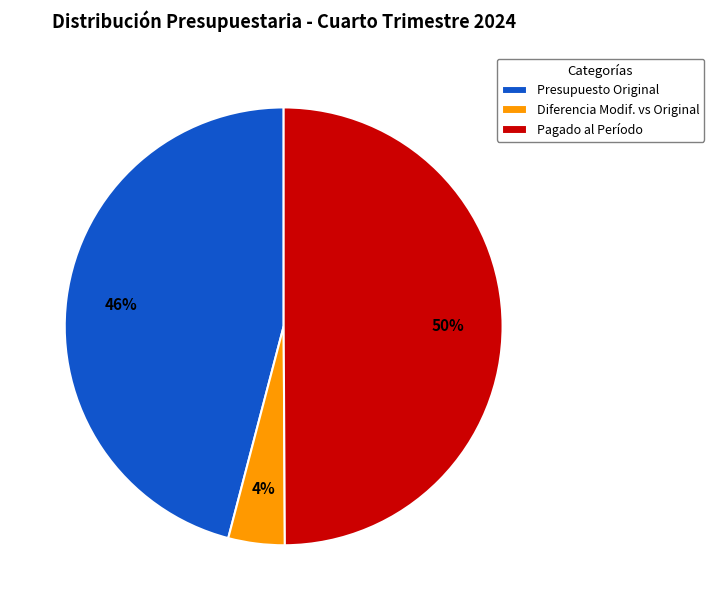

Is the sum of Diferencia Modif. vs Original and Pagado al Período greater than half?

Yes